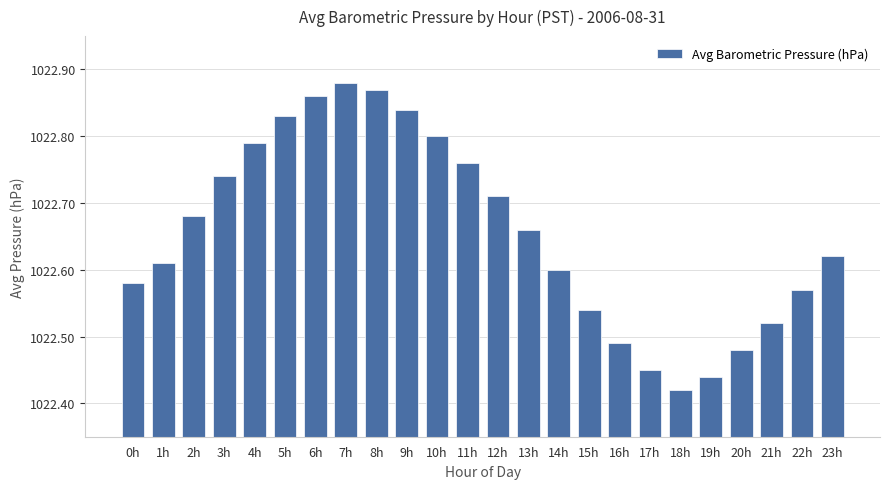

What is the label of the 8th bar from the right?

16h